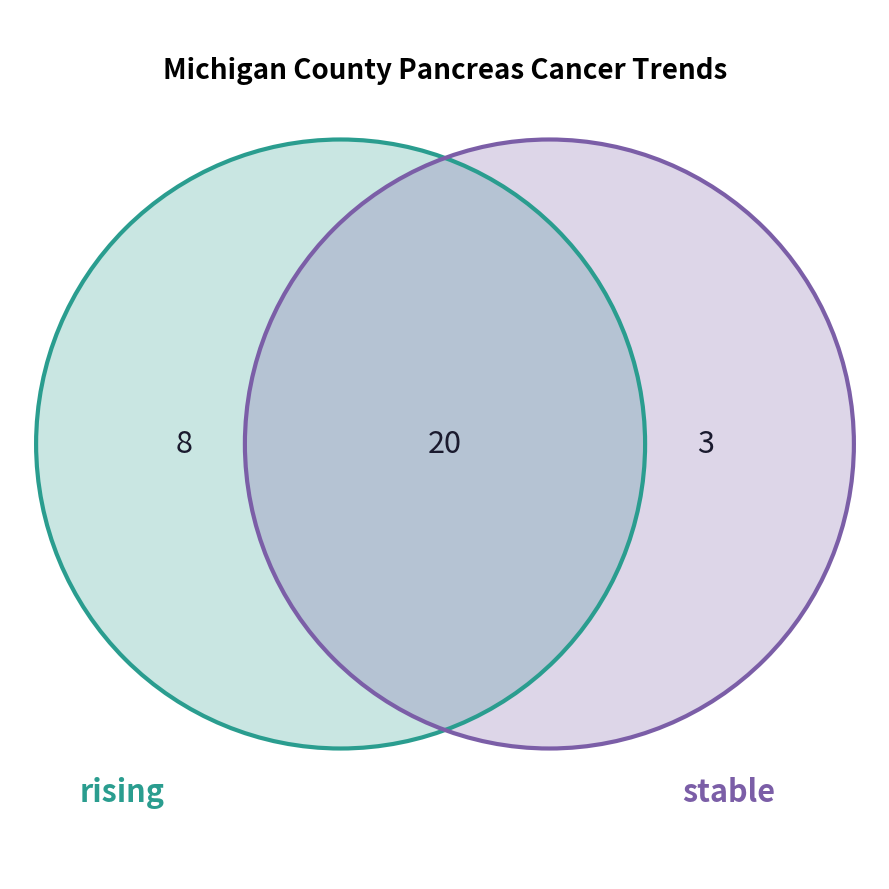

To the nearest percent, what is the difference between the largest and smallest slice percentages?

55%